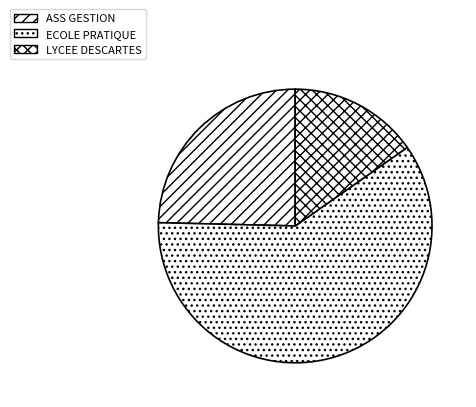

To the nearest percent, what is the difference between the largest and smallest slice percentages?

45%